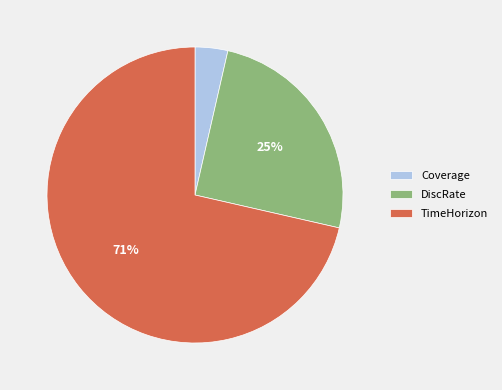

True or false: TimeHorizon accounts for 71% of the total.

True